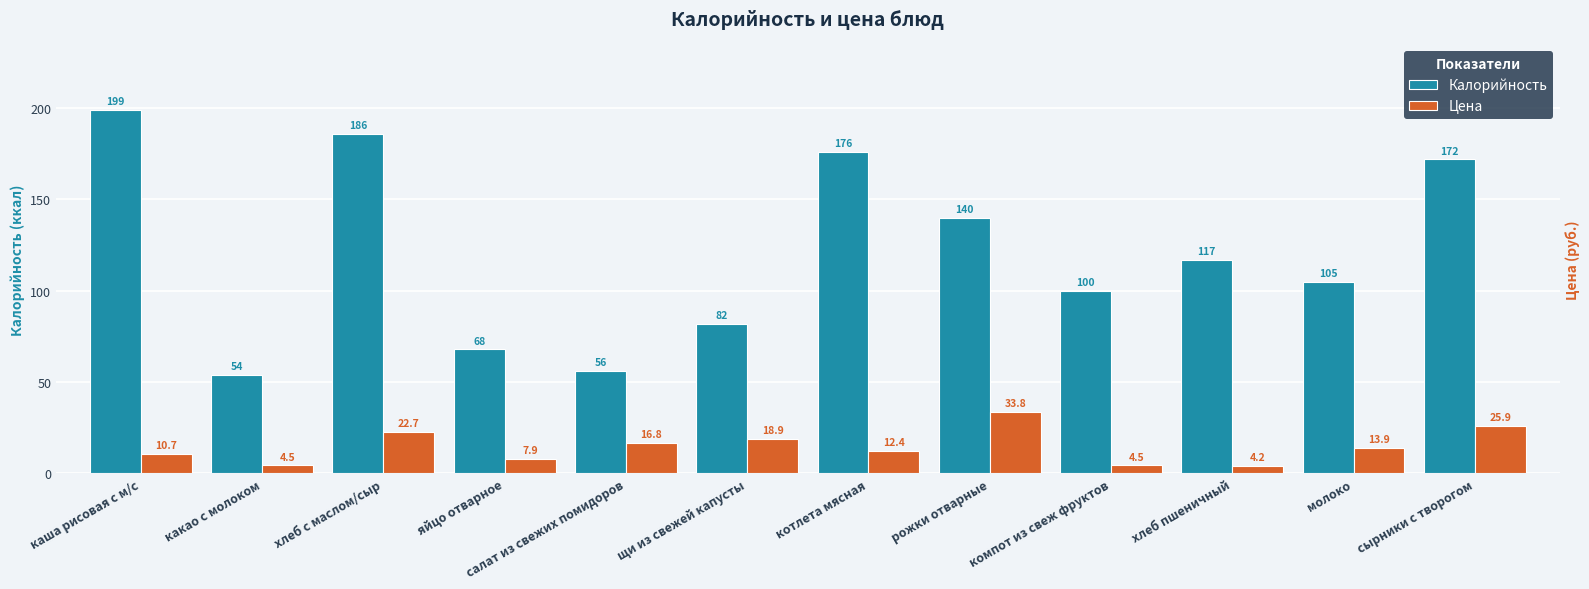

Which series has the widest spread of values?

Калорийность